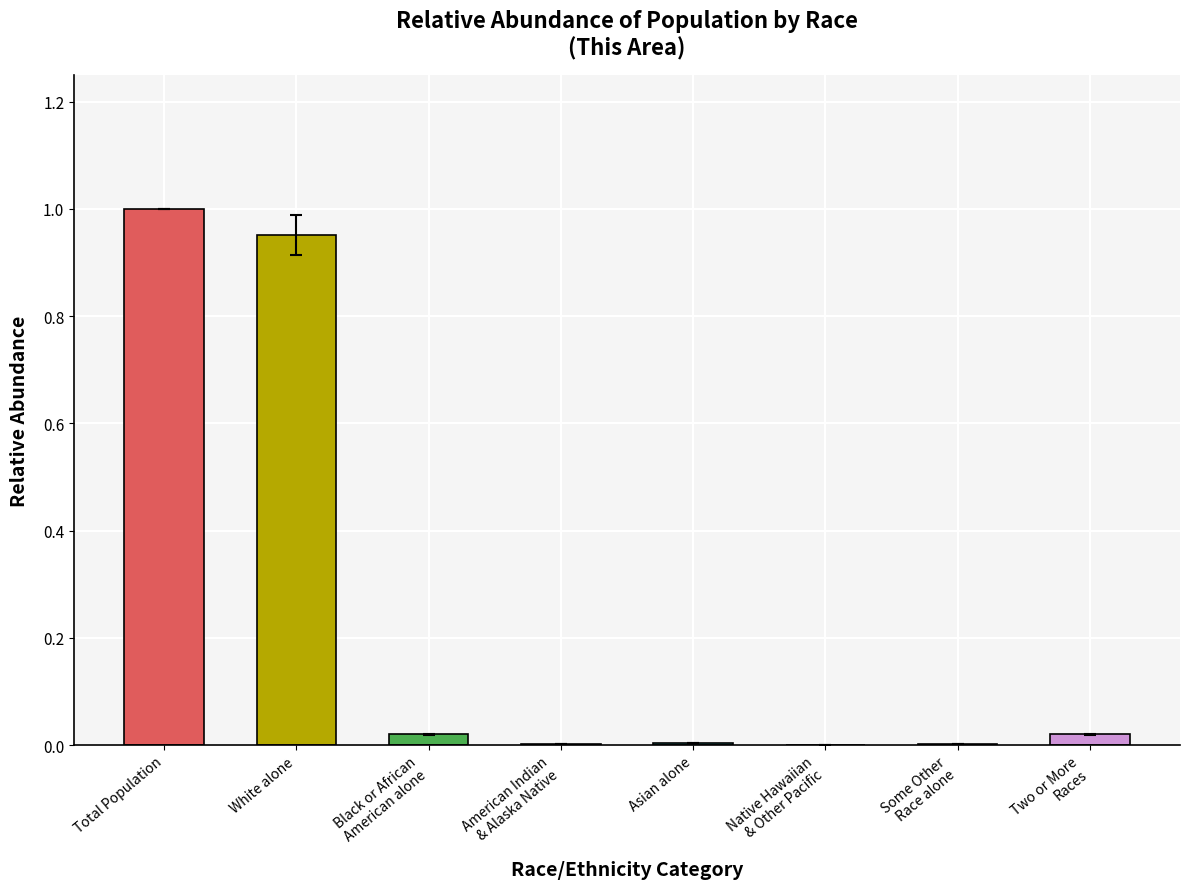

How many distinct data groups are displayed?

1